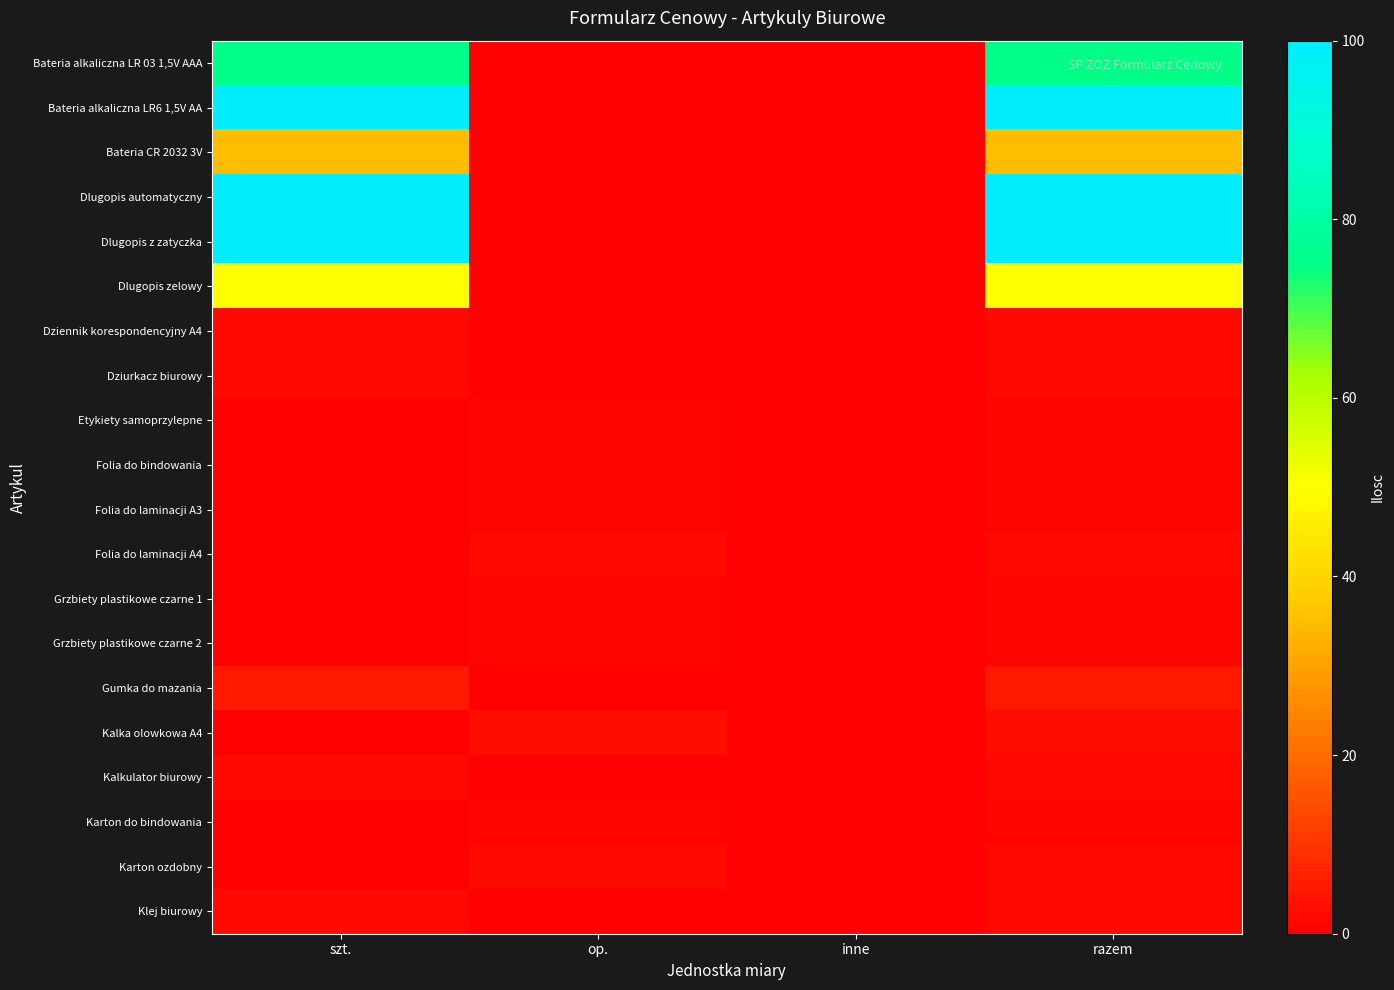

Count the number of categories in the chart.

4